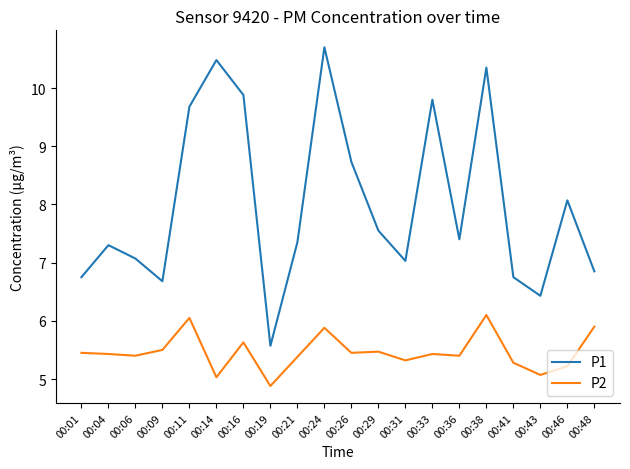

What is the approximate value of P2 at 00:09?

5.5